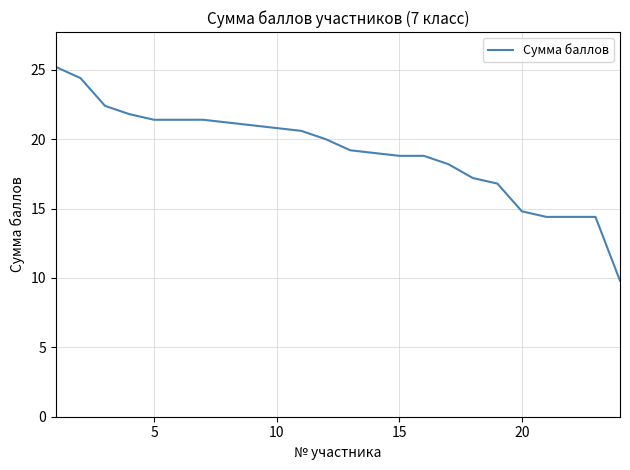

What is the average value?

19.1